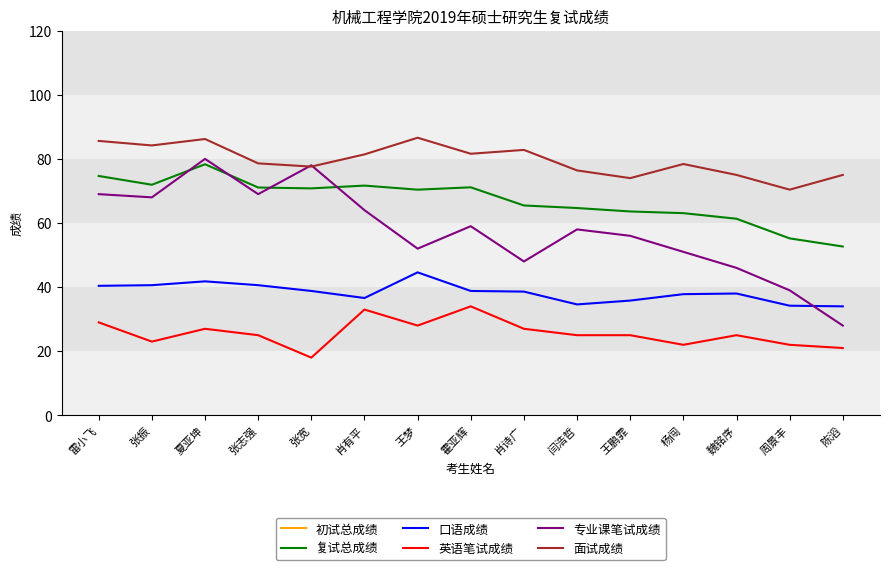

What is the label of the 14th point from the right?

张振